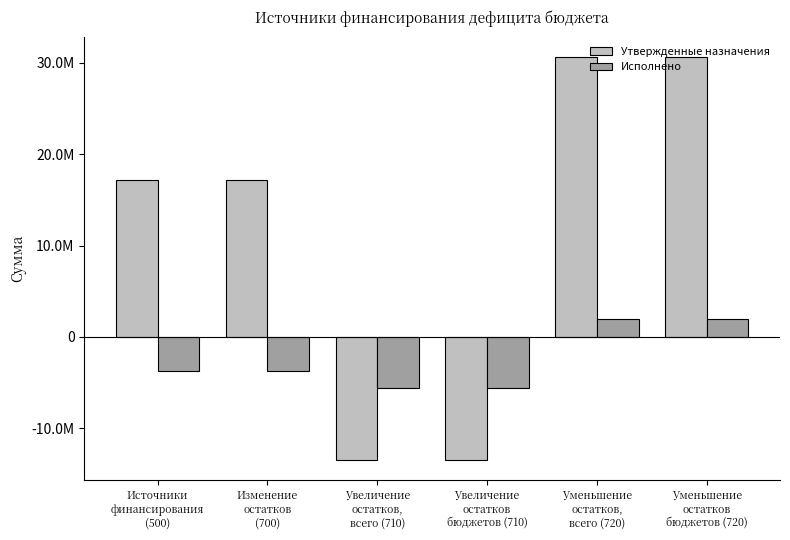

Are the bars horizontal?

No